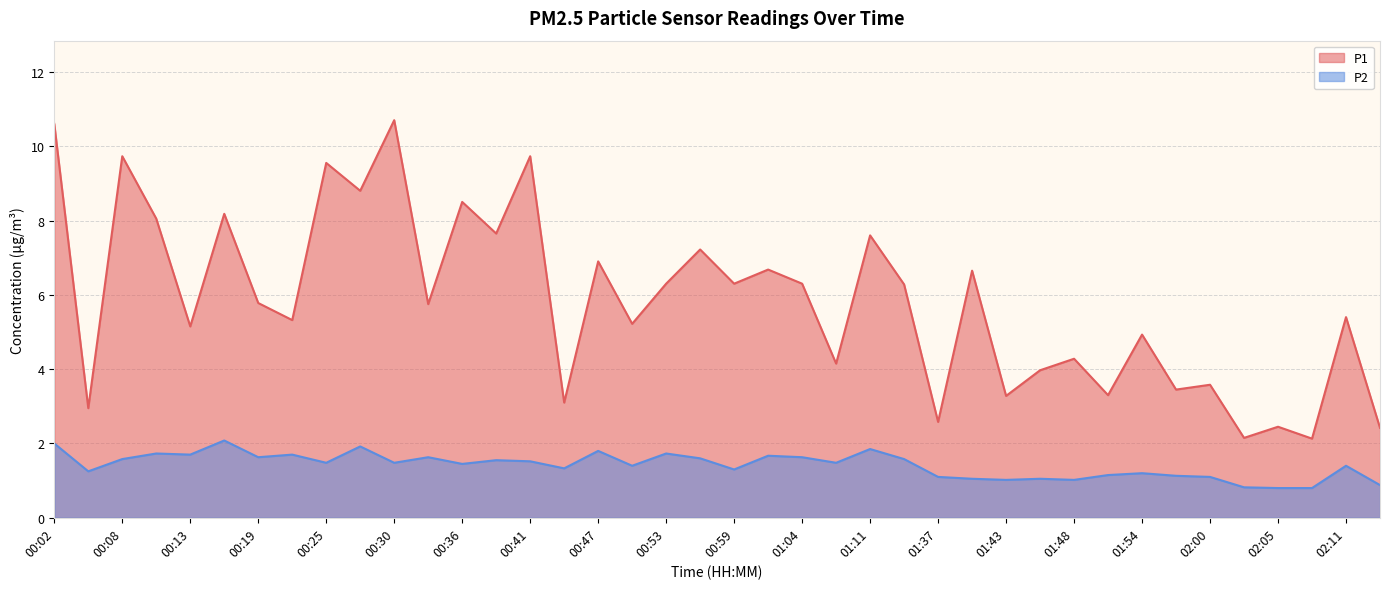

What position from the right is 01:37?

14